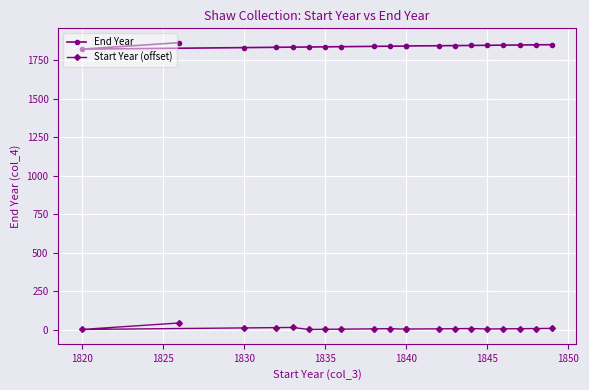

How many lines are shown in the chart?

2